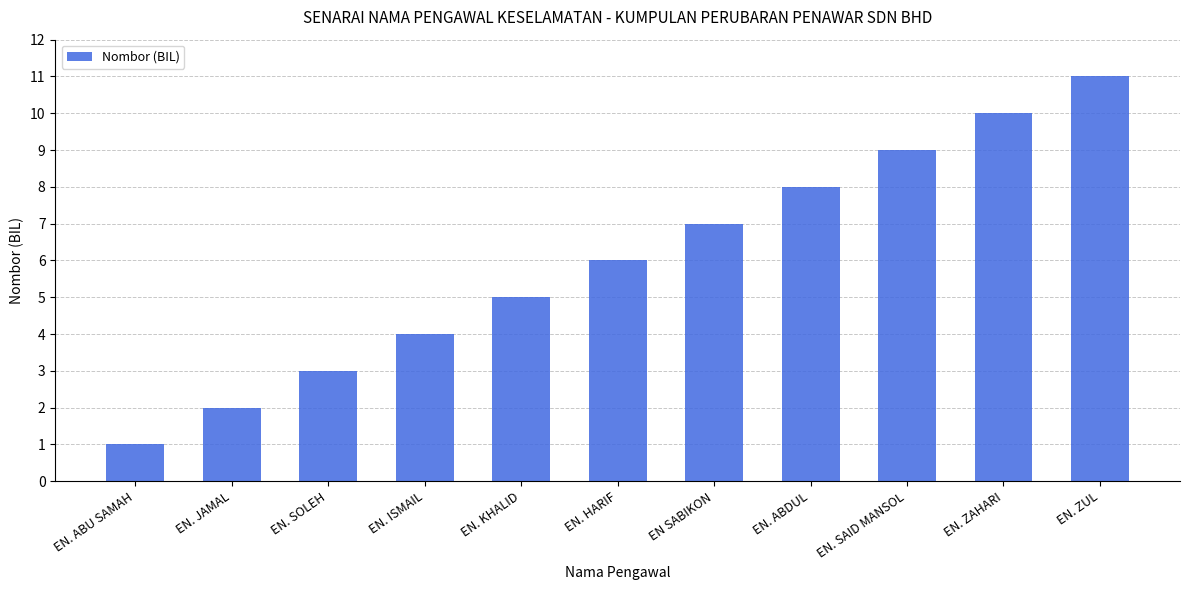

The chart shows a value of 11 at EN. ZUL. True or false?

True